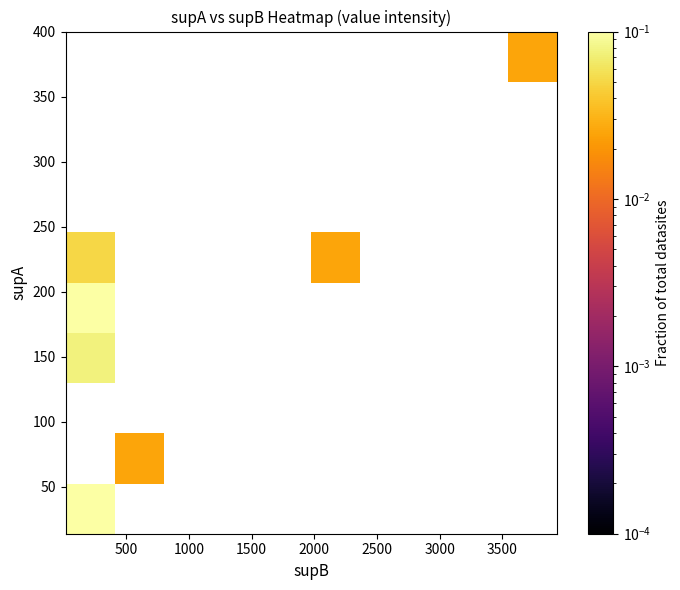

How many data points does each series have?

10